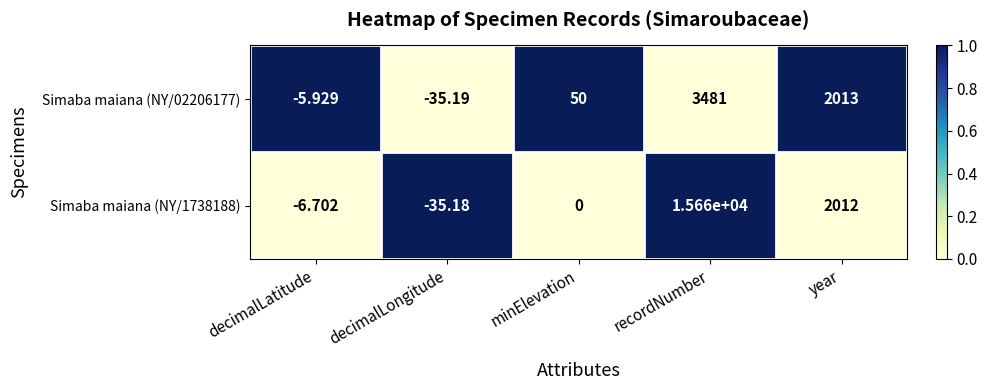

At how many categories does at least one series exceed 0?

3